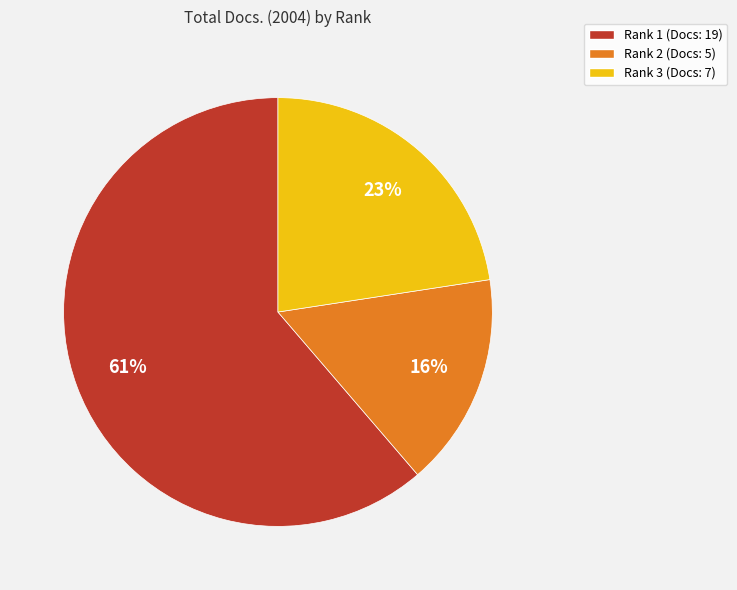

To the nearest percent, what portion does Rank 1 (Docs: 19) represent?

61%